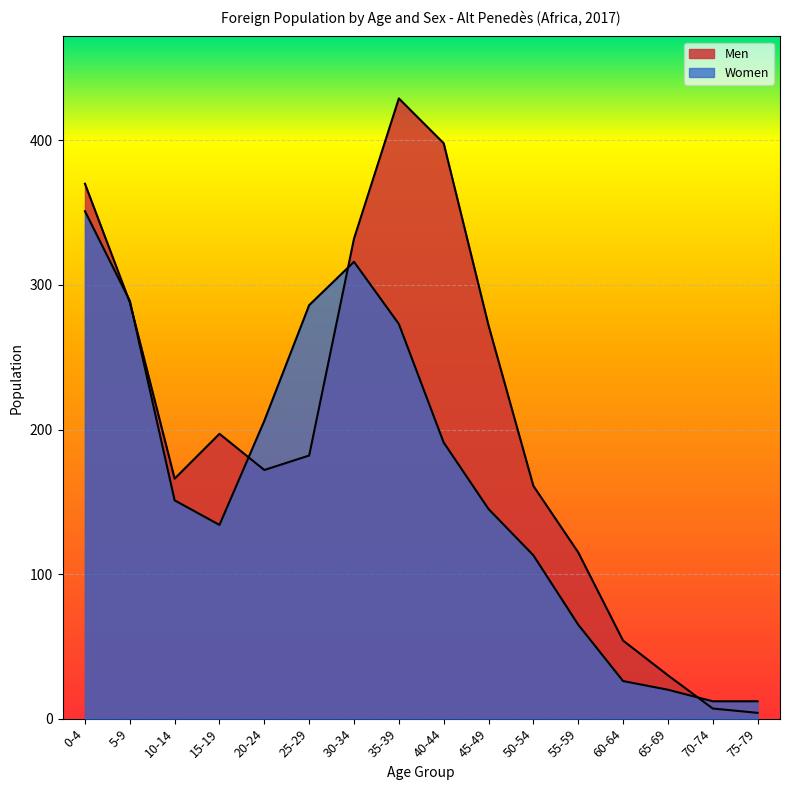

What is the minimum value shown in the chart?

4